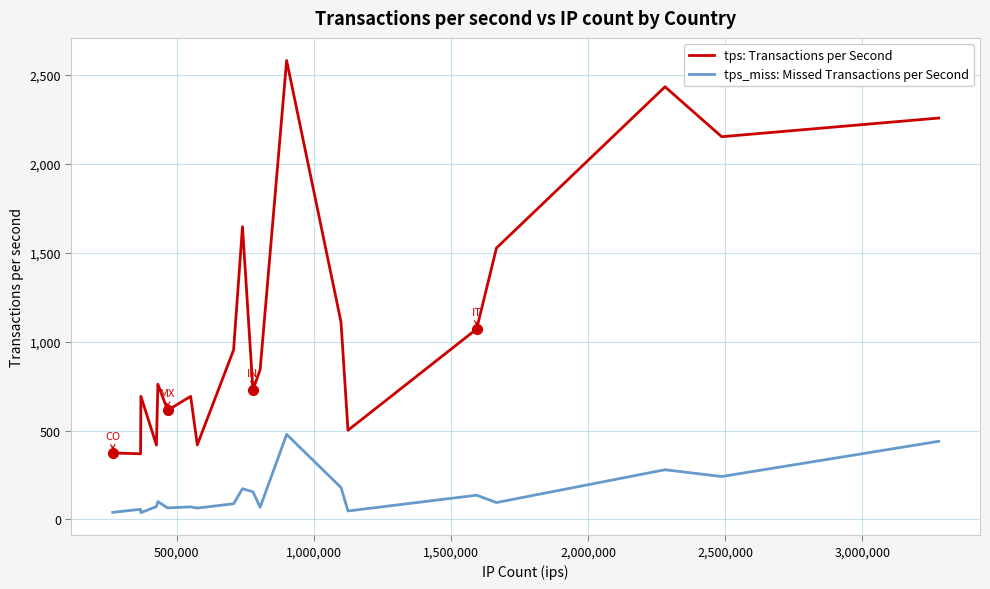

What is the highest value of the tps: Transactions per Second series?

2581.5